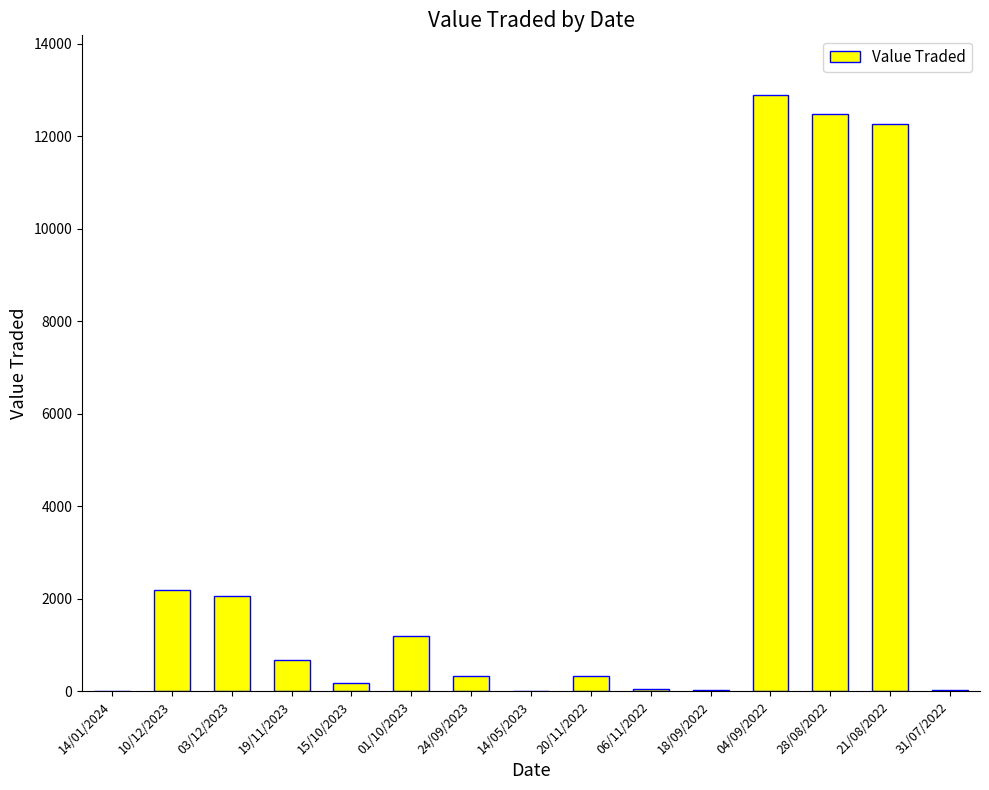

True or false: the data shows 329 at 24/09/2023.

True